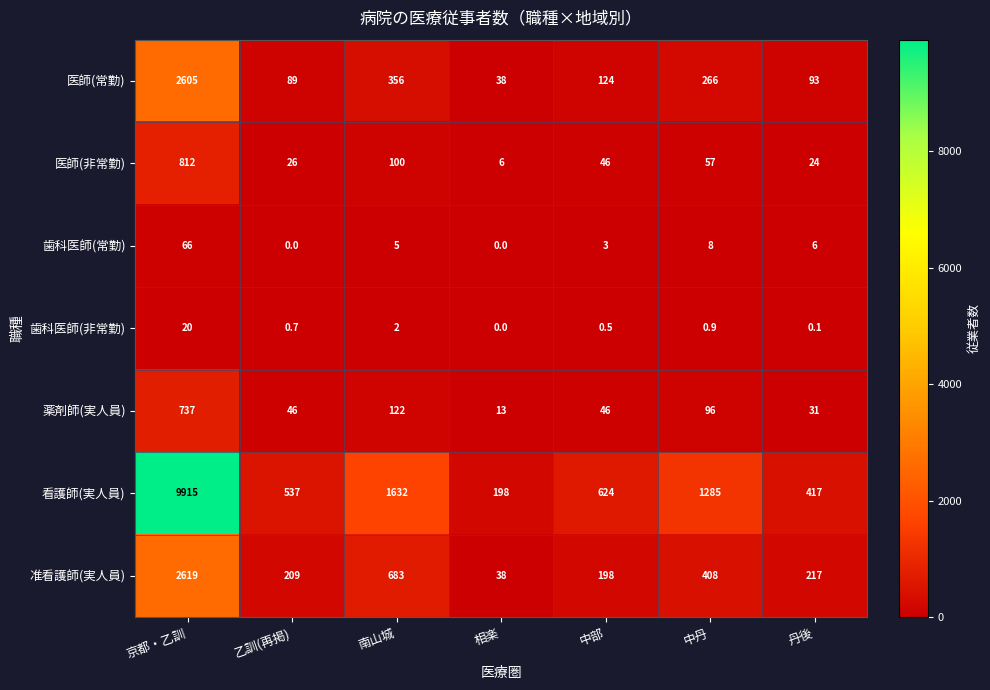

Which series has the largest range (max minus min)?

看護師(実人員)